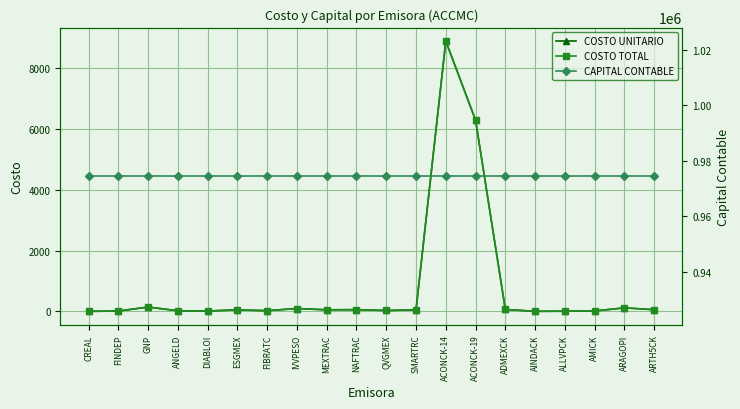

True or false: COSTO UNITARIO and CAPITAL CONTABLE intersect in this chart.

False